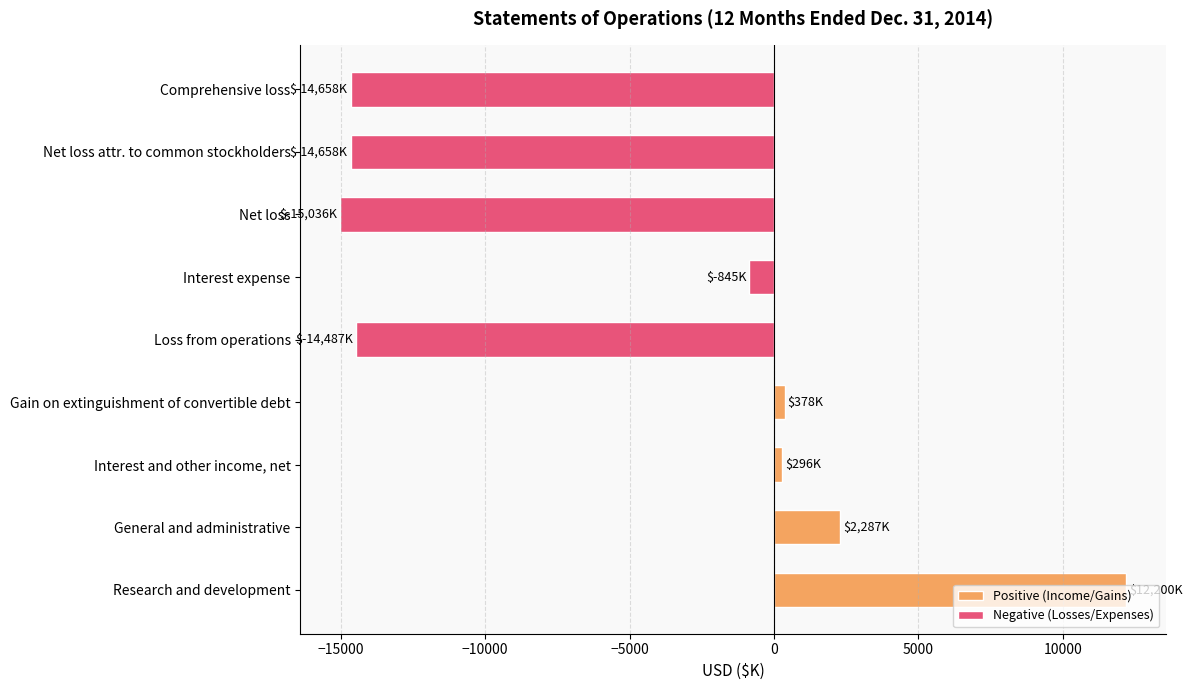

What is the approximate value at Gain on extinguishment of convertible debt, to the nearest 10?

380